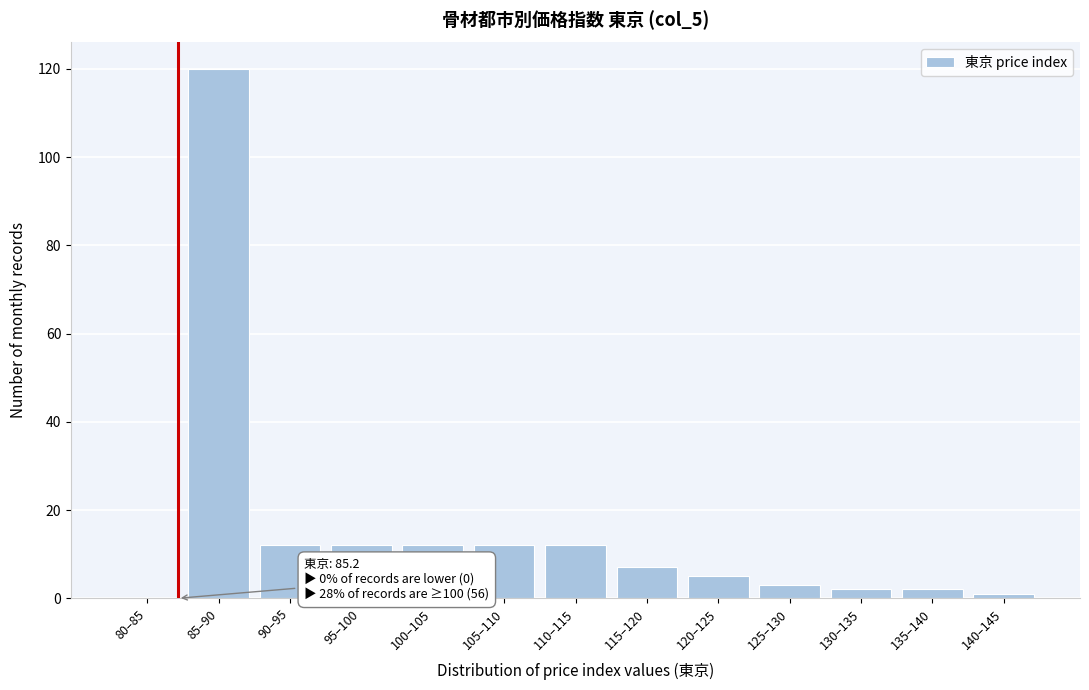

Reading left to right, what are all the values shown in this chart?

80–85=0	85–90=120	90–95=12	95–100=12	100–105=12	105–110=12	110–115=12	115–120=7	120–125=5	125–130=3	130–135=2	135–140=2	140–145=1